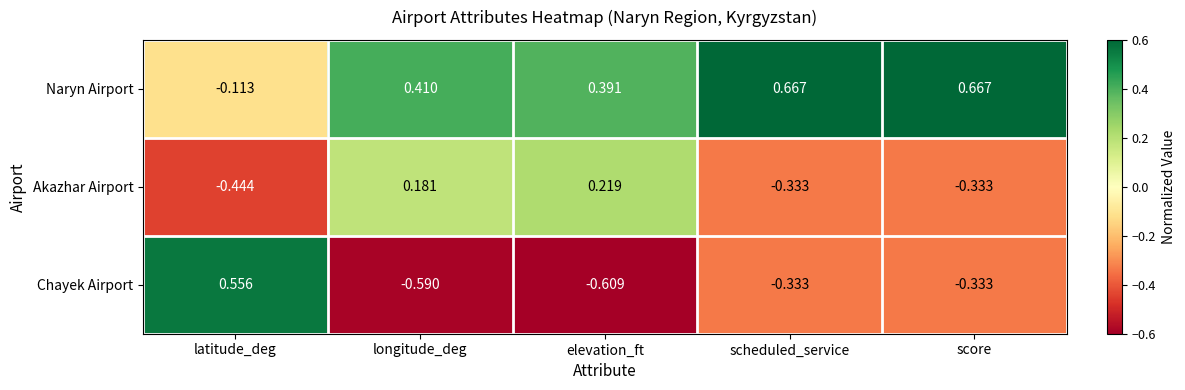

Which category has the lowest value across all series?

elevation_ft